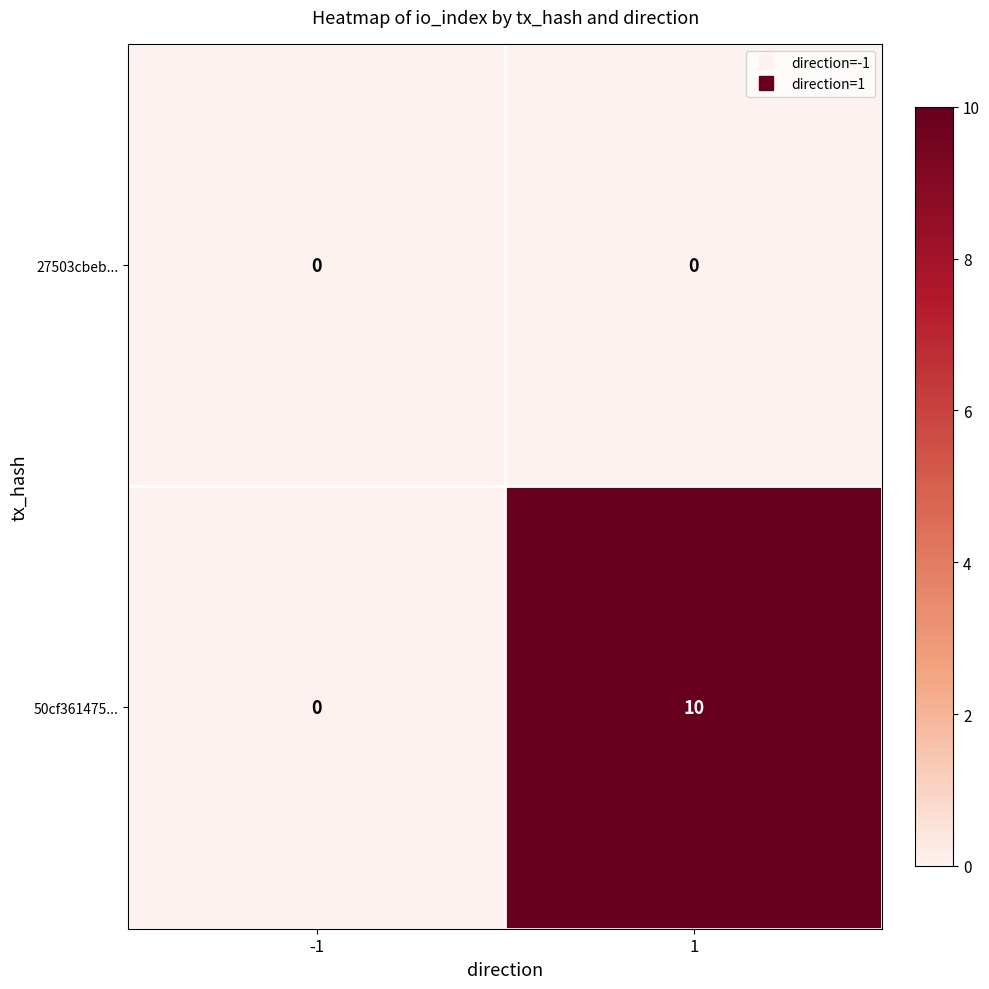

Between -1 and 1, which series saw the biggest shift?

50cf361475...